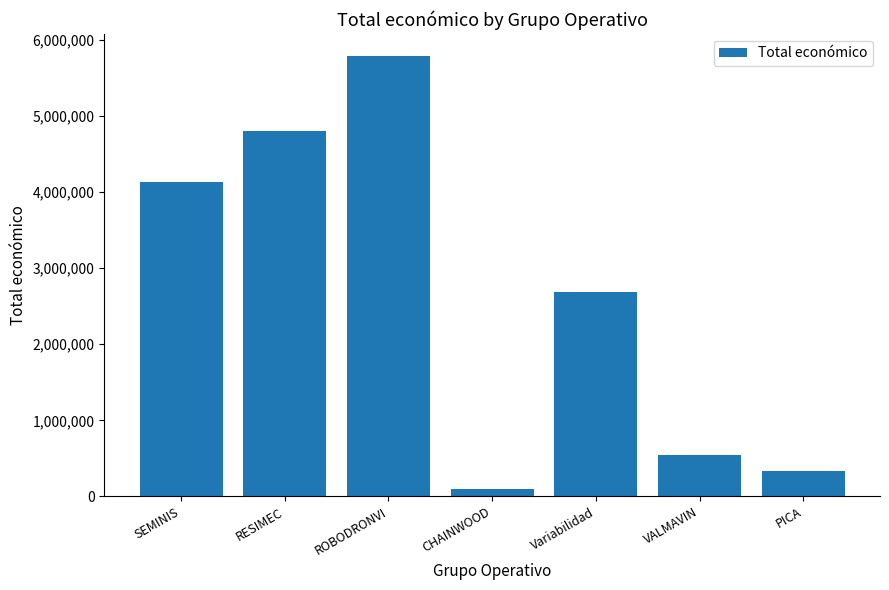

Between ROBODRONVI and CHAINWOOD, which is larger?

ROBODRONVI